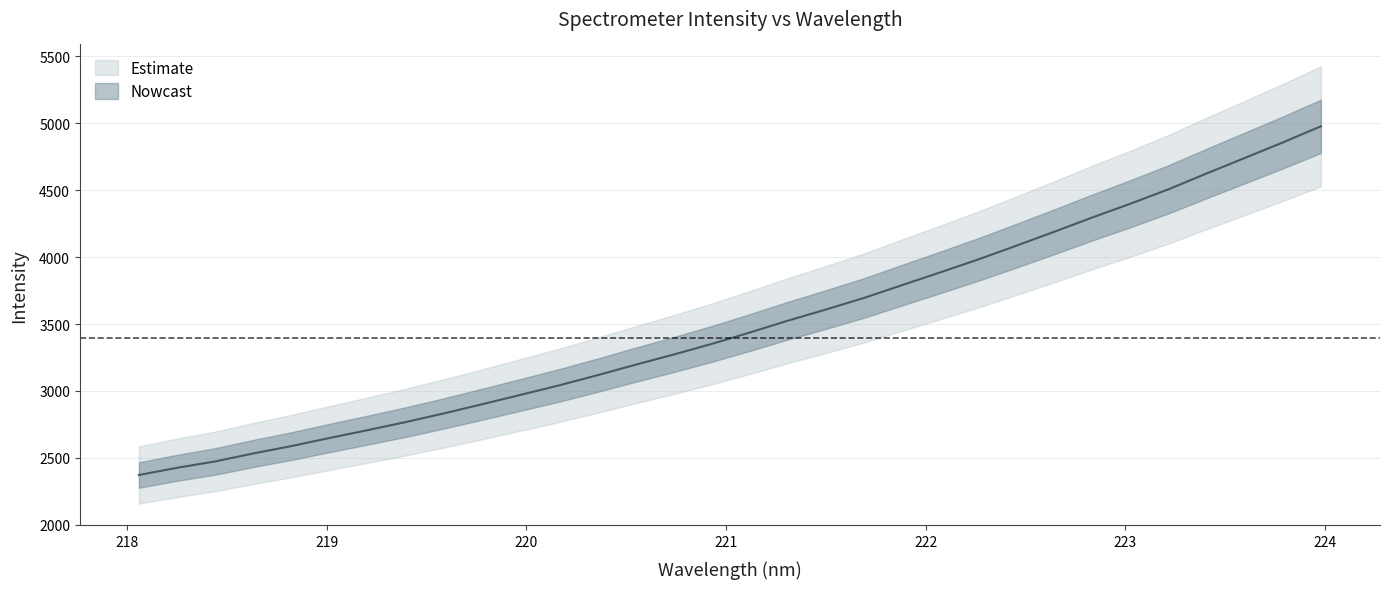

True or false: the data shows 2584.6 at 20.

False